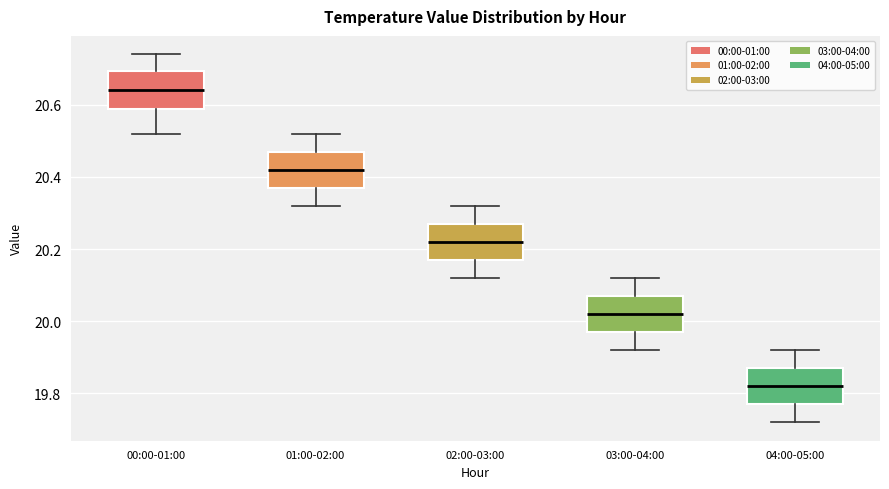

Reading left to right, transcribe this box plot: for each box, give where its median line is, the range the box spans, and where its two whiskers end, as read against the y-axis. The values are not printed on the chart, so give them approximately, as read against the axis.

00:00-01:00: median 20.64, box 20.58 to 20.70, whiskers 20.52 to 20.74
01:00-02:00: median 20.42, box 20.38 to 20.48, whiskers 20.32 to 20.52
02:00-03:00: median 20.22, box 20.18 to 20.28, whiskers 20.12 to 20.32
03:00-04:00: median 20.02, box 19.98 to 20.08, whiskers 19.92 to 20.12
04:00-05:00: median 19.82, box 19.78 to 19.88, whiskers 19.72 to 19.92